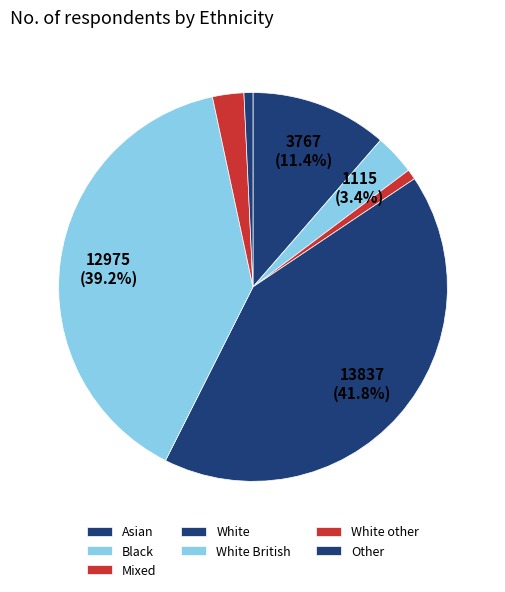

How many segments does this pie chart have?

7